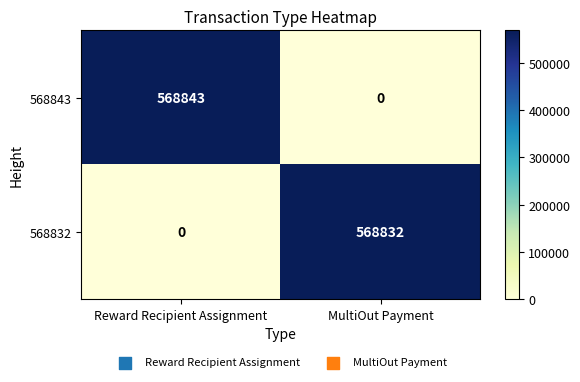

Reading left to right, transcribe all the data shown in this chart.

568843: 568843	0
568832: 0	568832